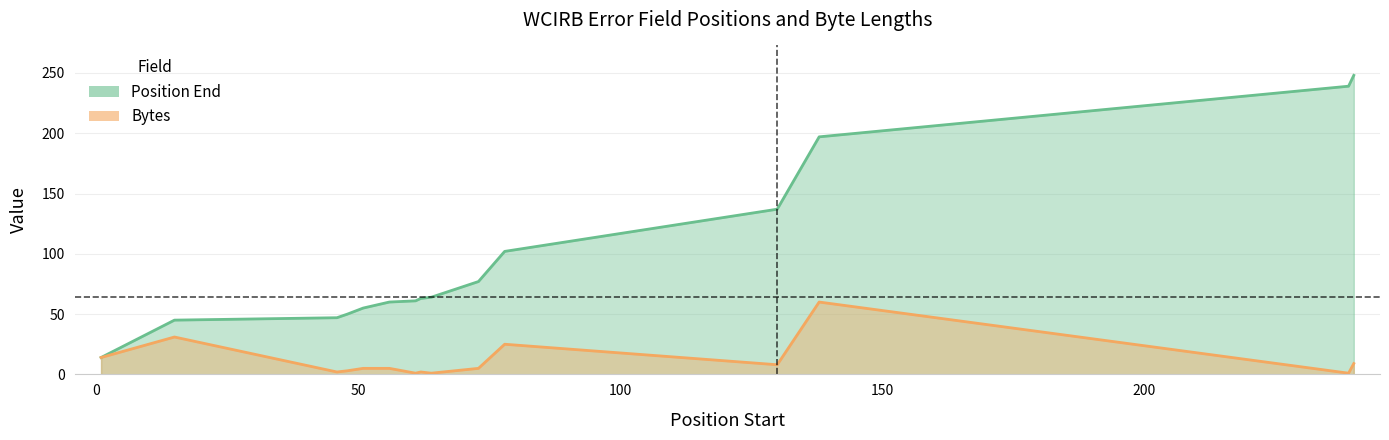

The Bytes series shows 1 at 64. True or false?

False